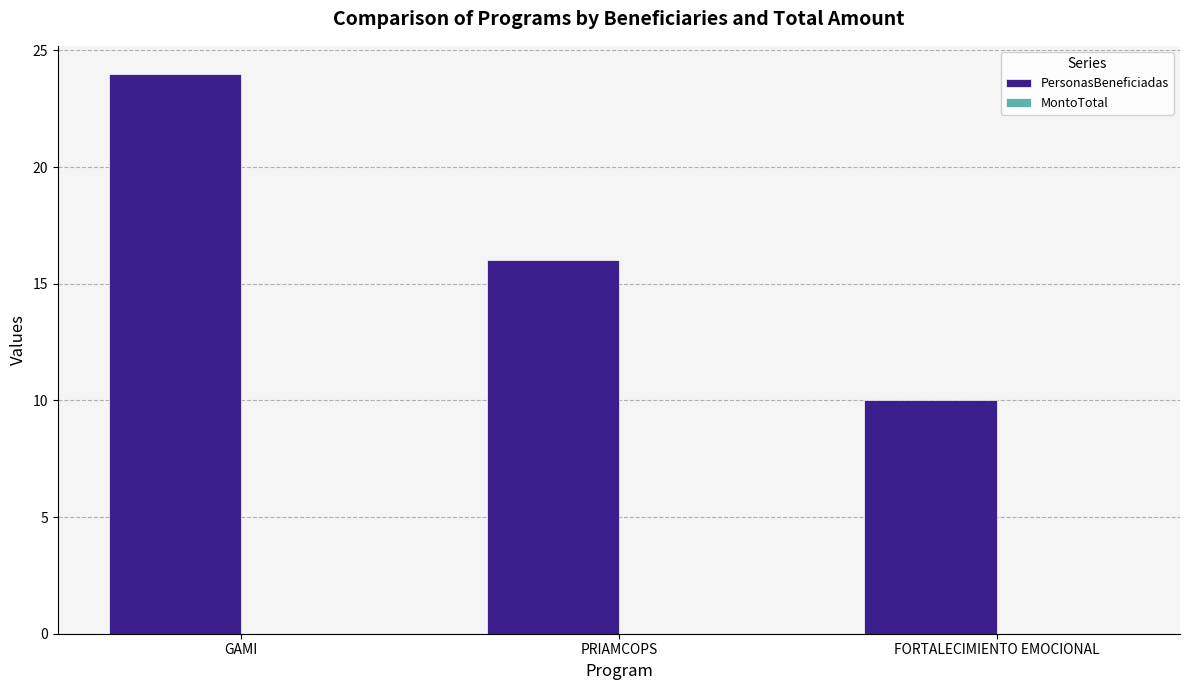

Rank the categories by value from highest to lowest.

GAMI, PRIAMCOPS, FORTALECIMIENTO EMOCIONAL